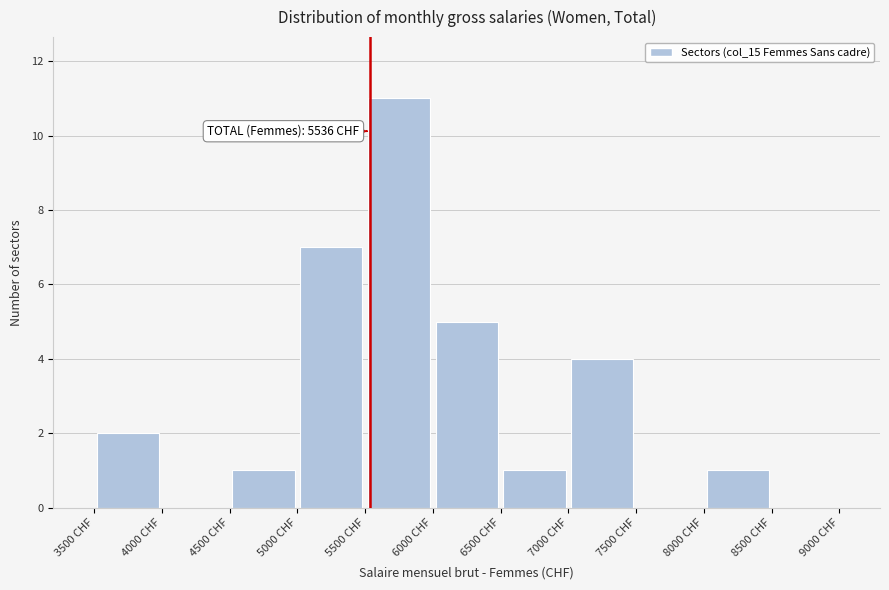

Over which range of the x-axis is the bar tallest?

5500 to 6000